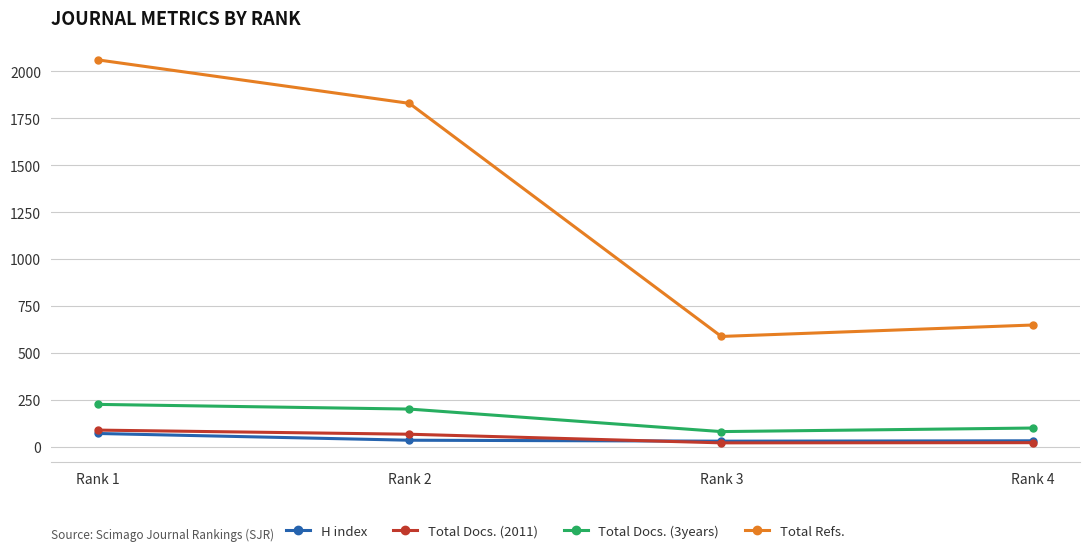

Where does the Total Refs. series first go above 1829?

Rank 1